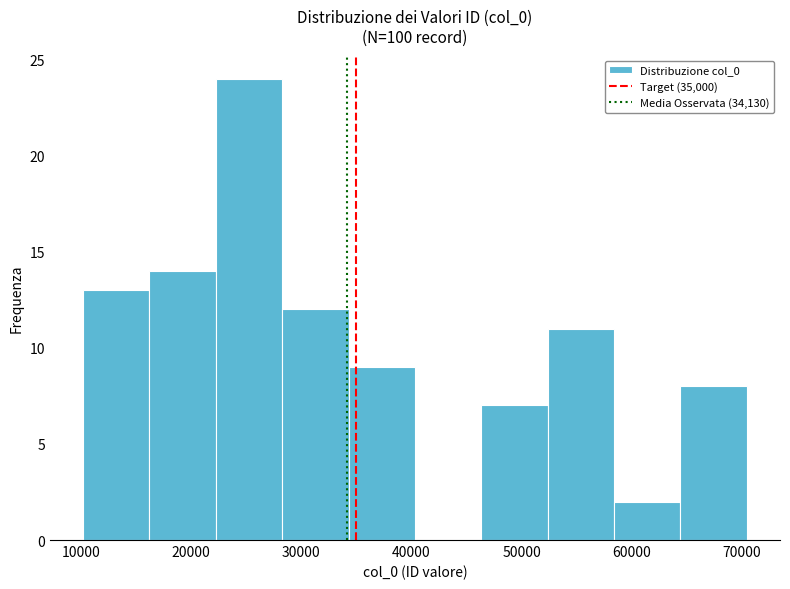

Over which range of the x-axis is the bar tallest?

22000 to 28000